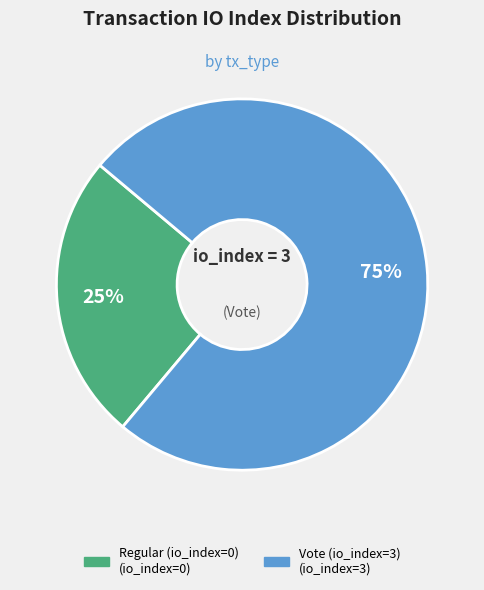

How many segments does this pie chart have?

2